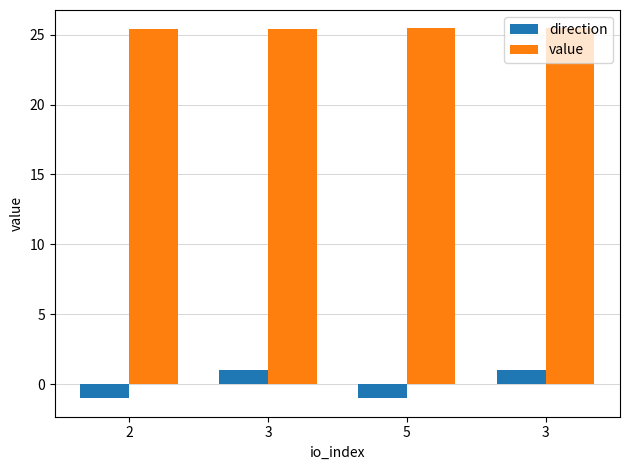

What is the value of the value bar at the 3rd from the left?

25.4